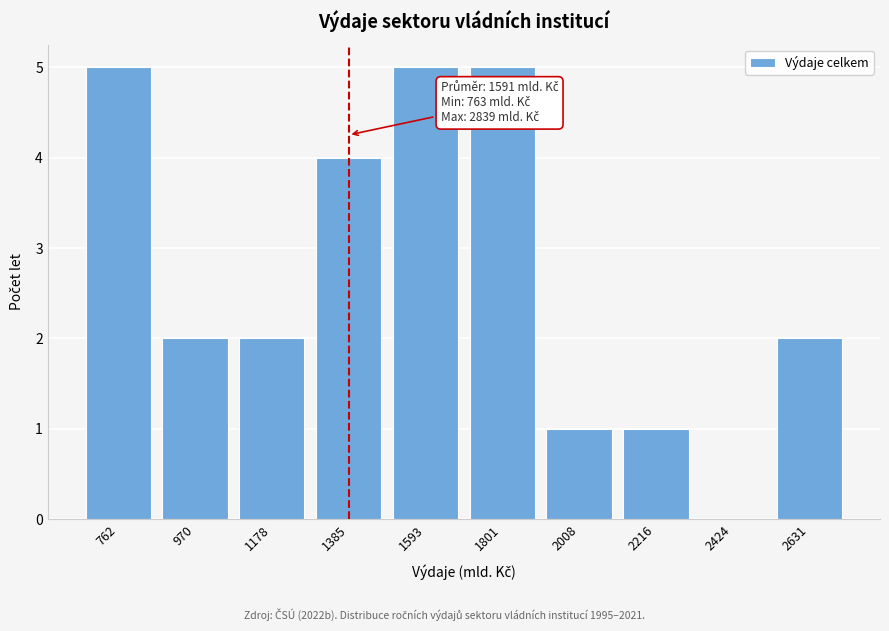

Reading right to left, extract all data points from this chart.

2631=2	2424=0	2216=1	2008=1	1801=5	1593=5	1385=4	1178=2	970=2	762=5